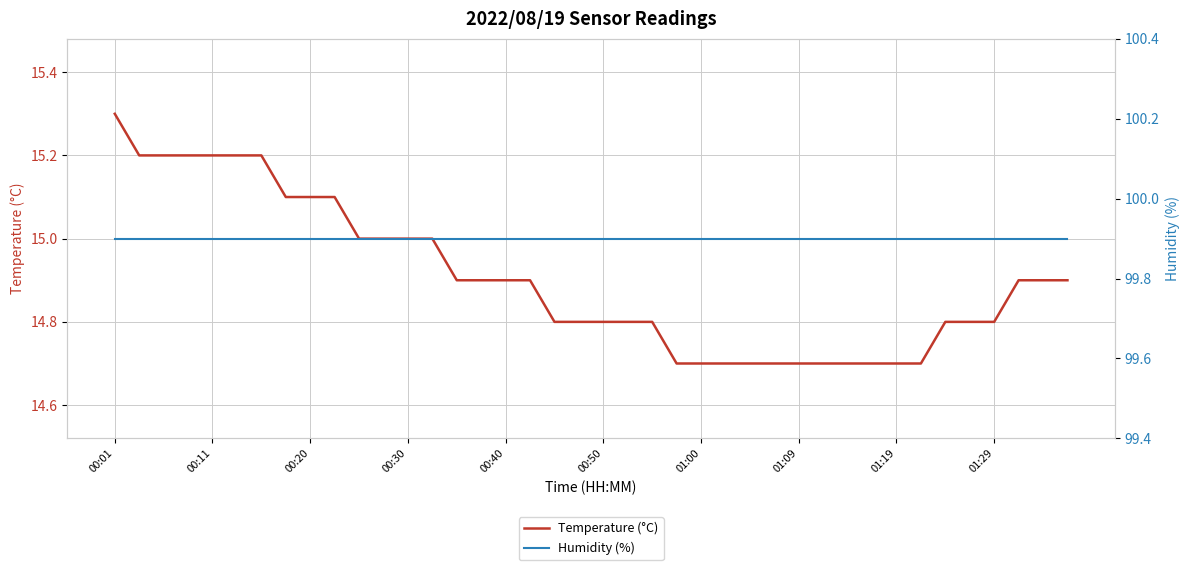

What is the difference between the highest and lowest values at 38?

85.0